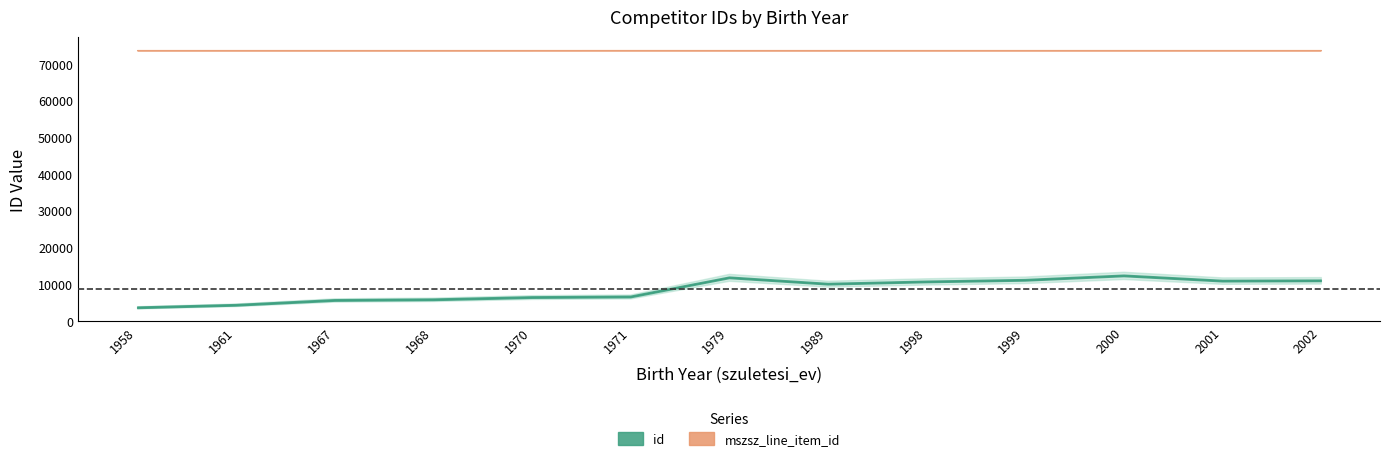

True or false: id and mszsz_line_item_id intersect in this chart.

False